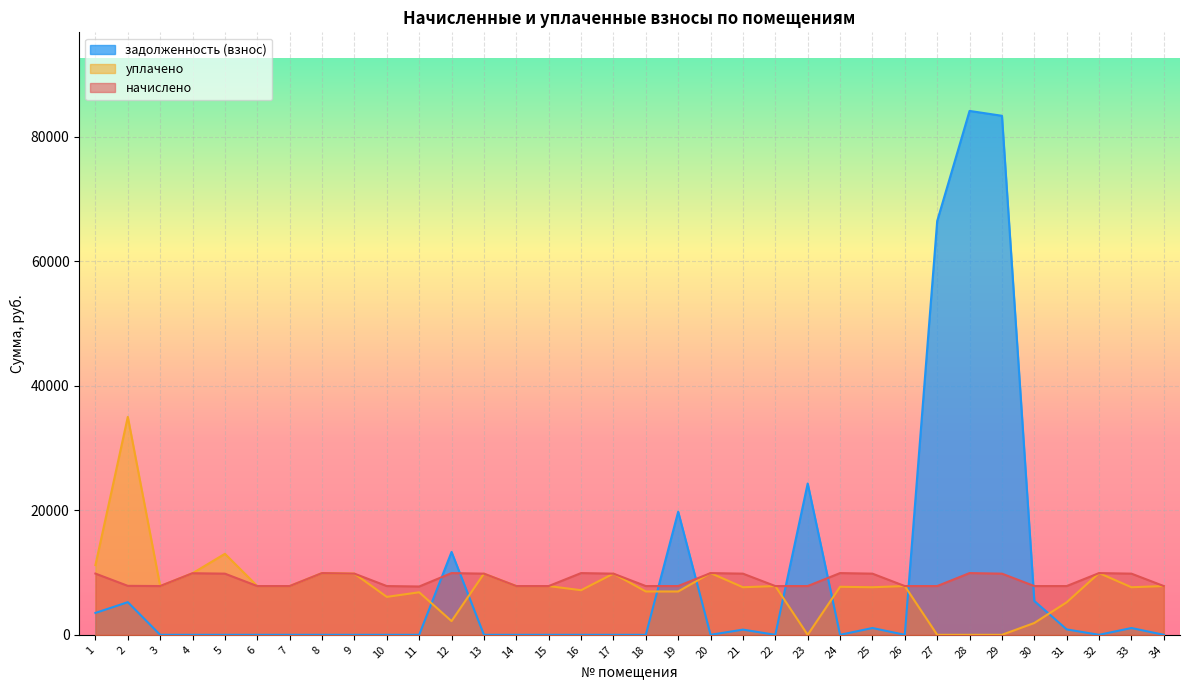

How many data points does each series have?

34